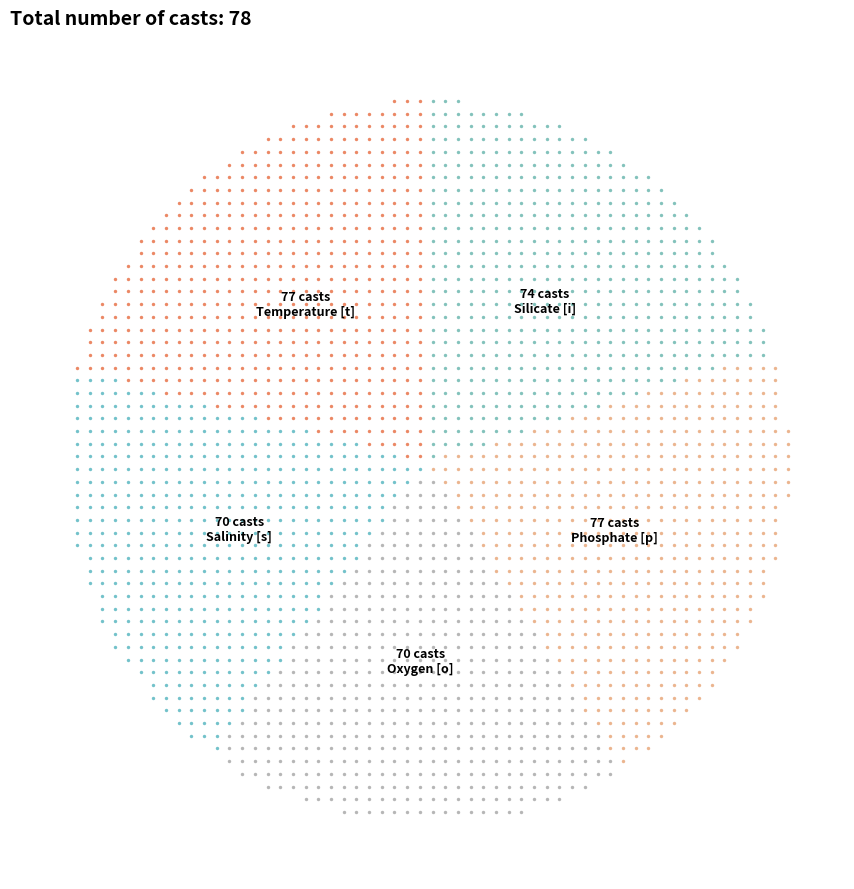

How many slices are in this pie chart?

5